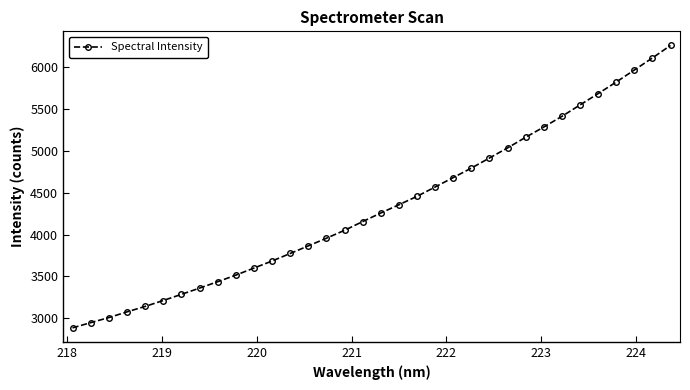

What is the value of the 32nd point from the left?

5963.8